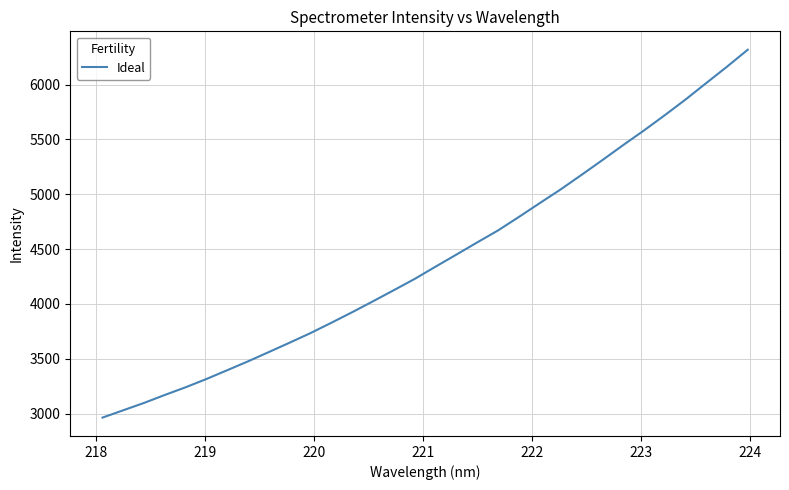

What is the difference between the maximum and minimum values?

3352.6